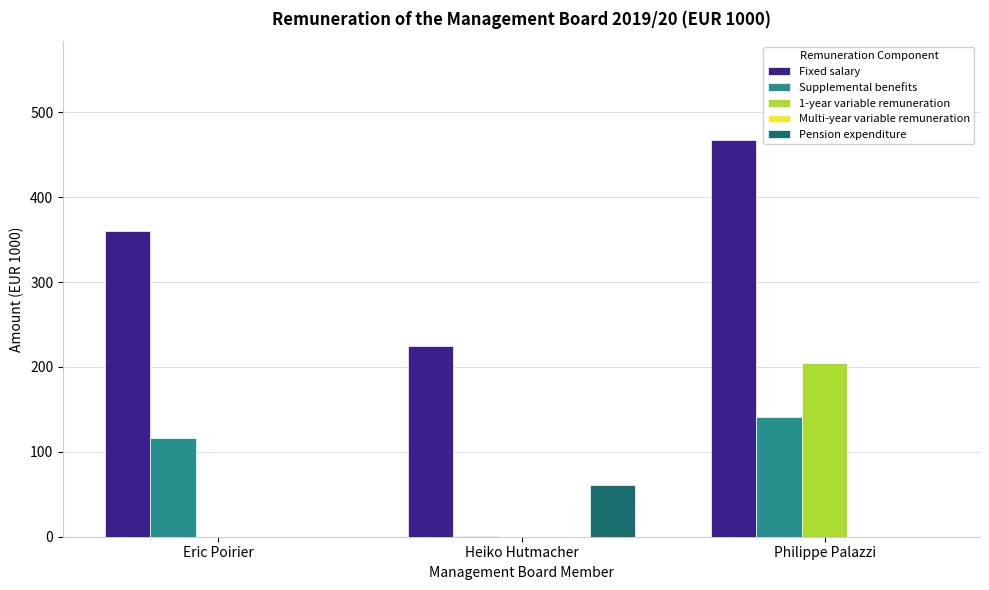

Count the Supplemental benefits values in the range 1 to 141.

3